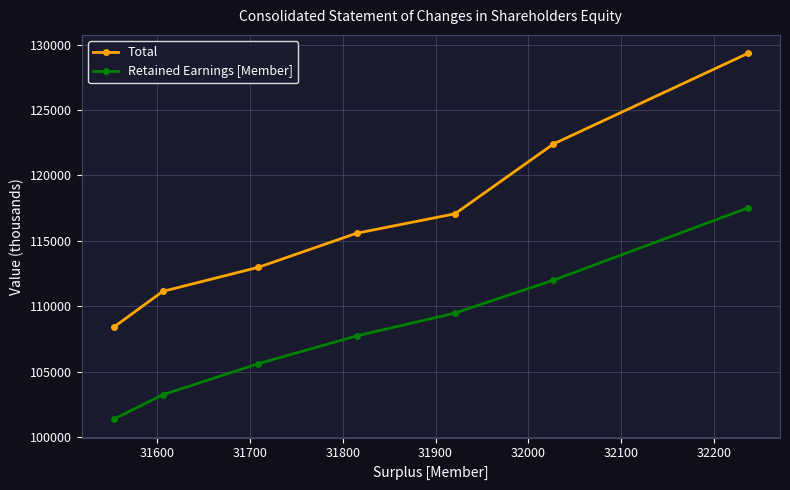

Which series has the largest range (max minus min)?

Total